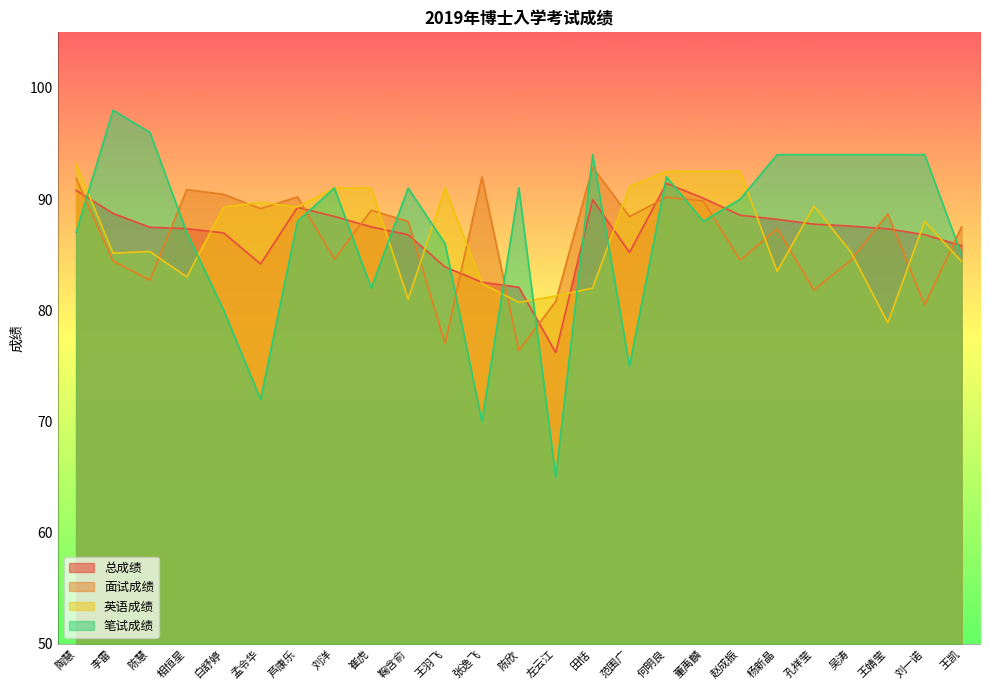

What is the difference between the maximum and minimum values in the 笔试成绩 series?

33.0